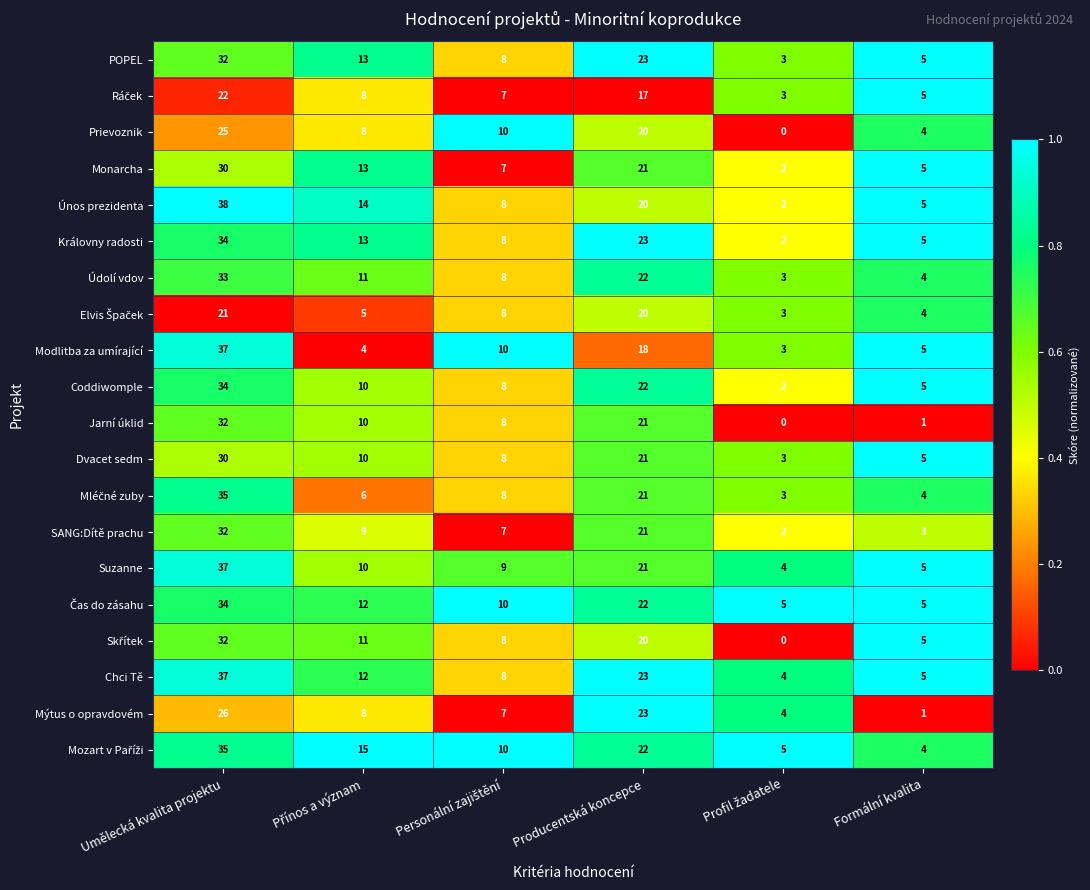

At which category is the sum across all series the highest?

Umělecká kvalita projektu